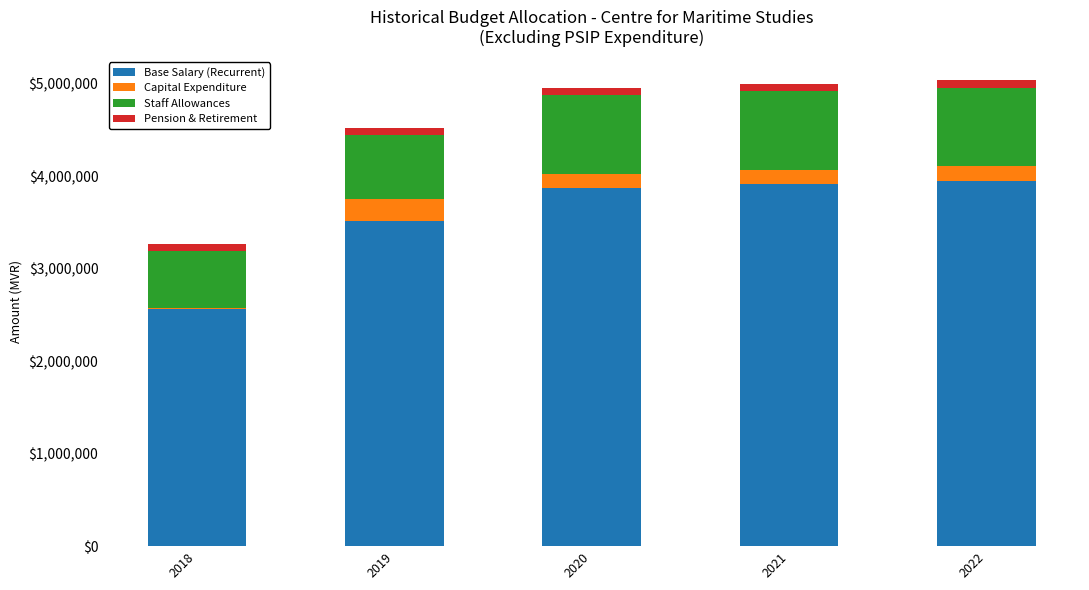

What is the maximum value for Base Salary (Recurrent)?

3947181